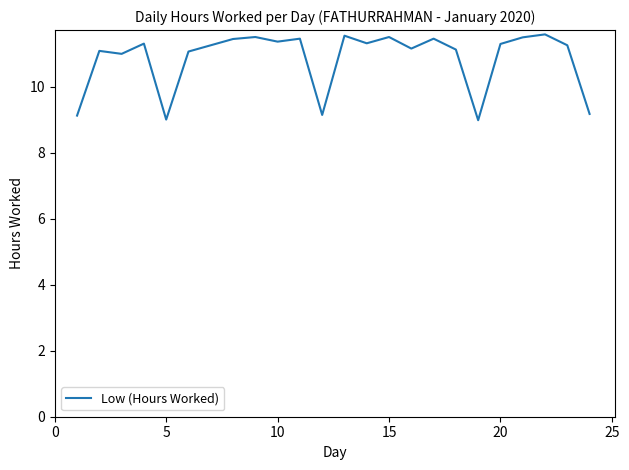

What is the maximum value shown in the chart?

11.6